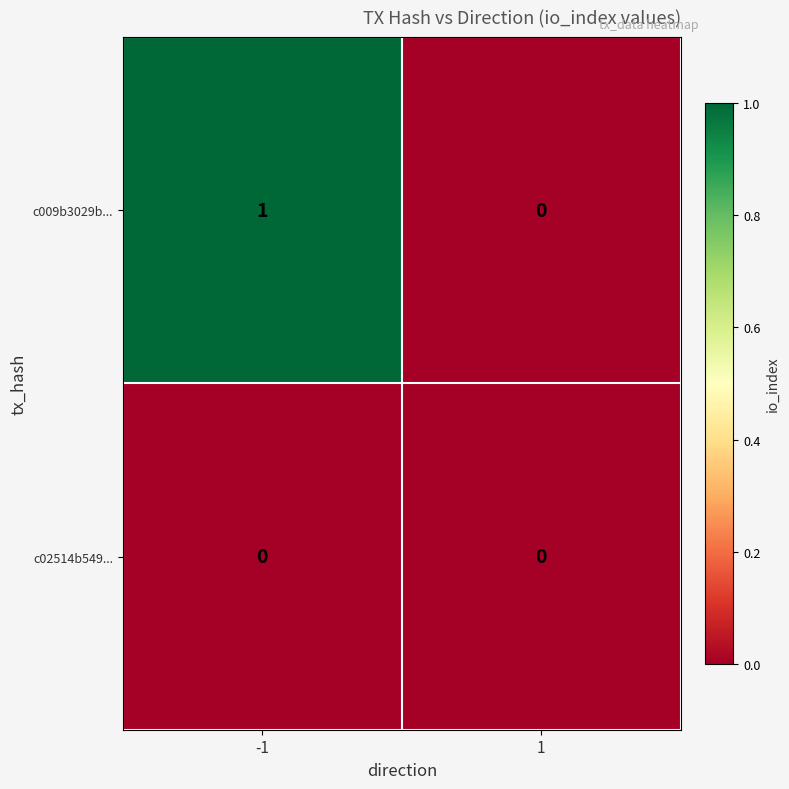

The c02514b549... series shows 0 at -1. True or false?

True